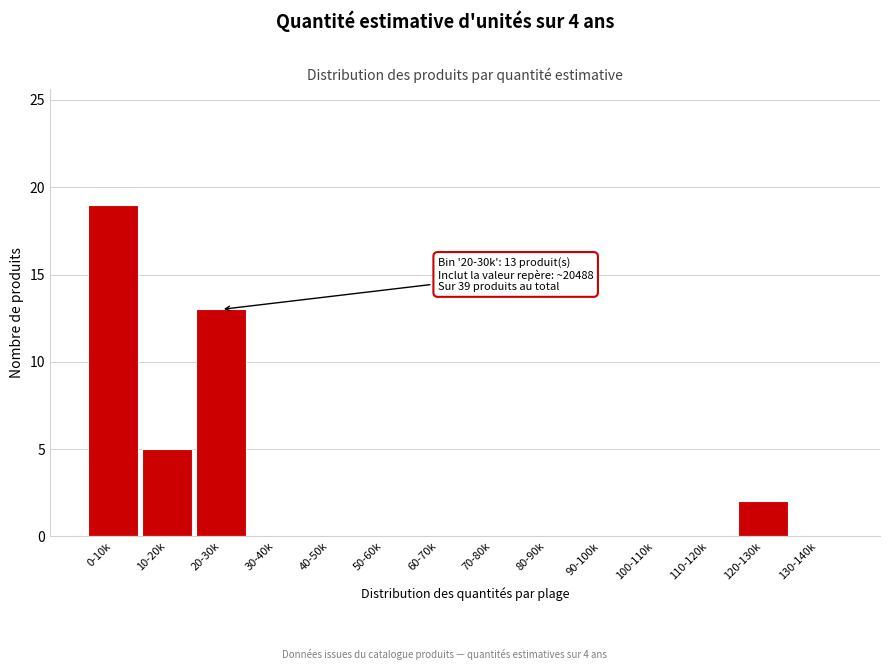

Reading right to left, transcribe all the data shown in this chart.

130-140k=0	120-130k=2	110-120k=0	100-110k=0	90-100k=0	80-90k=0	70-80k=0	60-70k=0	50-60k=0	40-50k=0	30-40k=0	20-30k=13	10-20k=5	0-10k=19